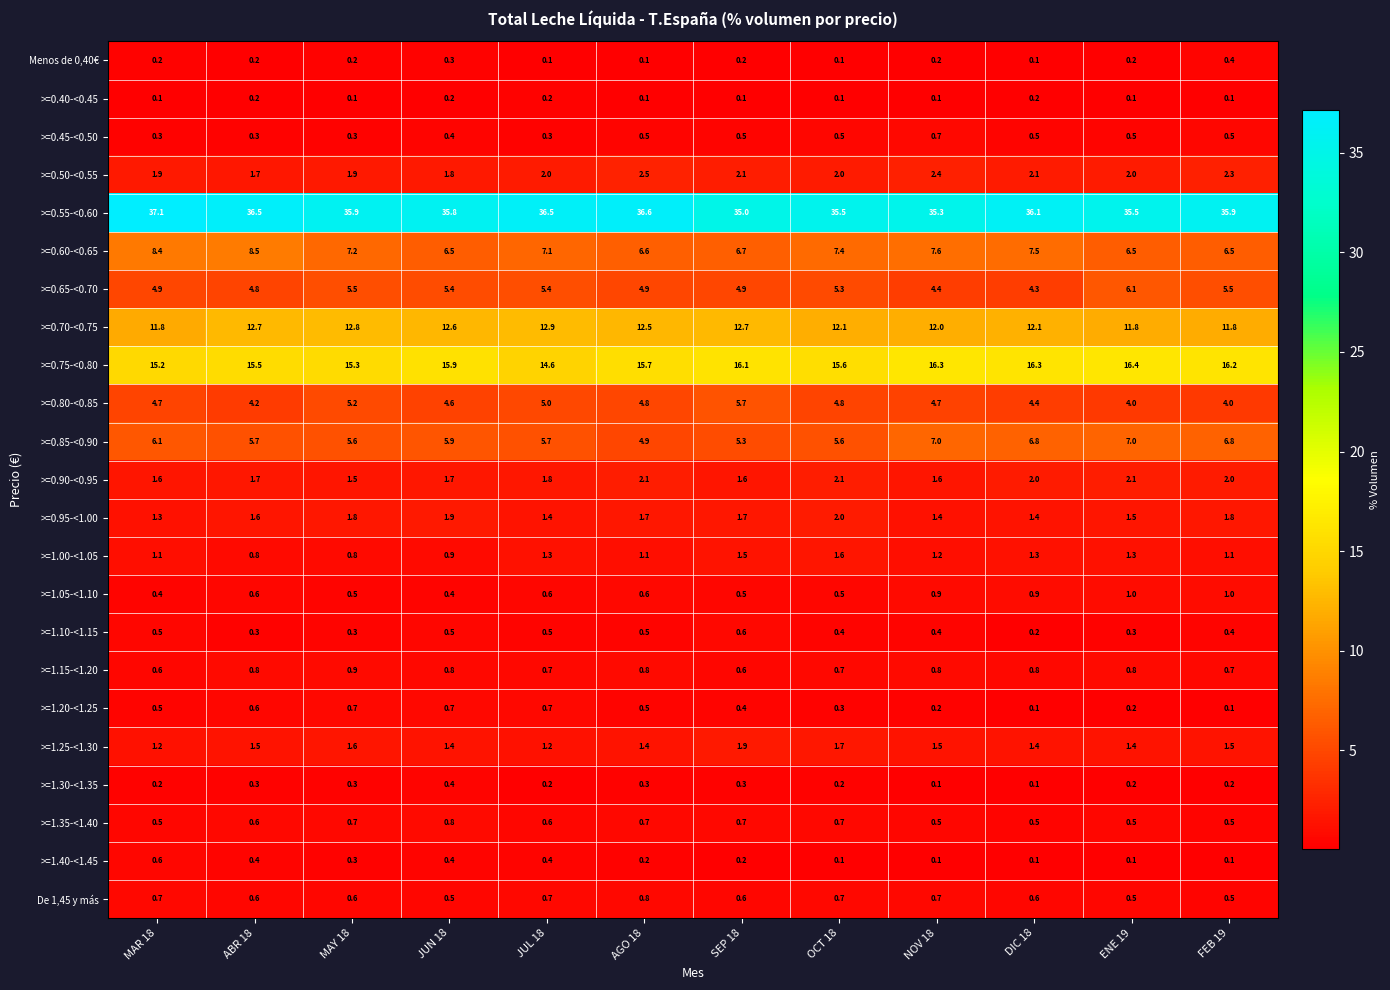

What is the sum of all >=1.40-<1.45 values?

3.0